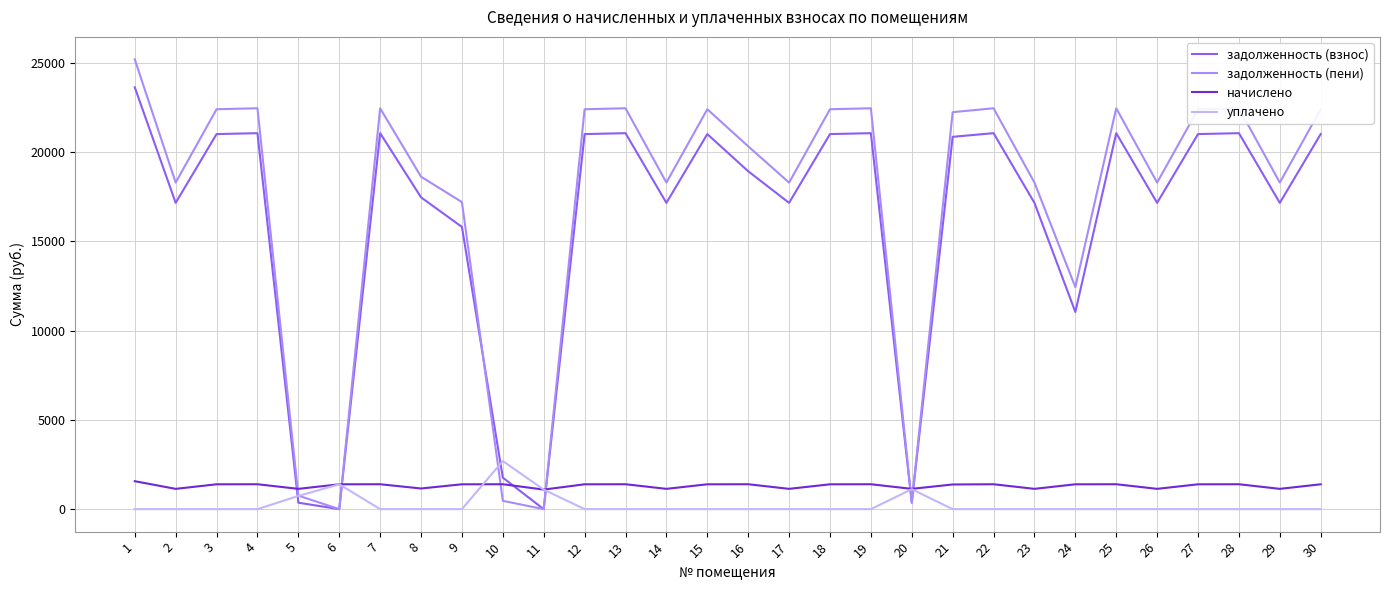

Between 10 and 14, which series saw the biggest shift?

задолженность (пени)